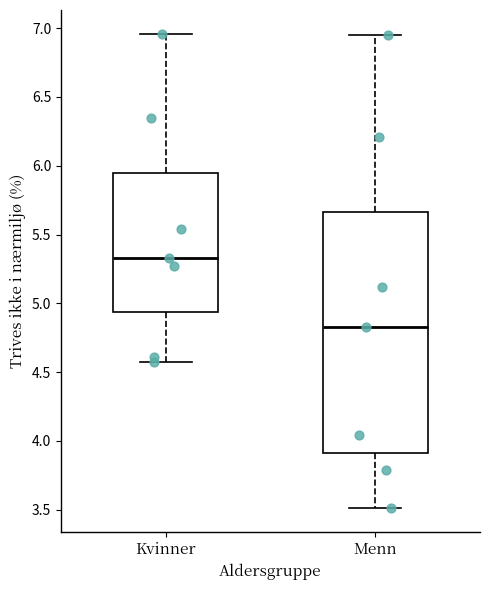

Reading left to right, read every box against the y-axis: the position of its median line, the range the box covers, and the ends of its whiskers. The values are not printed on the chart, so give them approximately, as read against the axis.

Kvinner: median 5.35, box 4.95 to 5.95, whiskers 4.55 to 6.95
Menn: median 4.85, box 3.90 to 5.65, whiskers 3.50 to 6.95